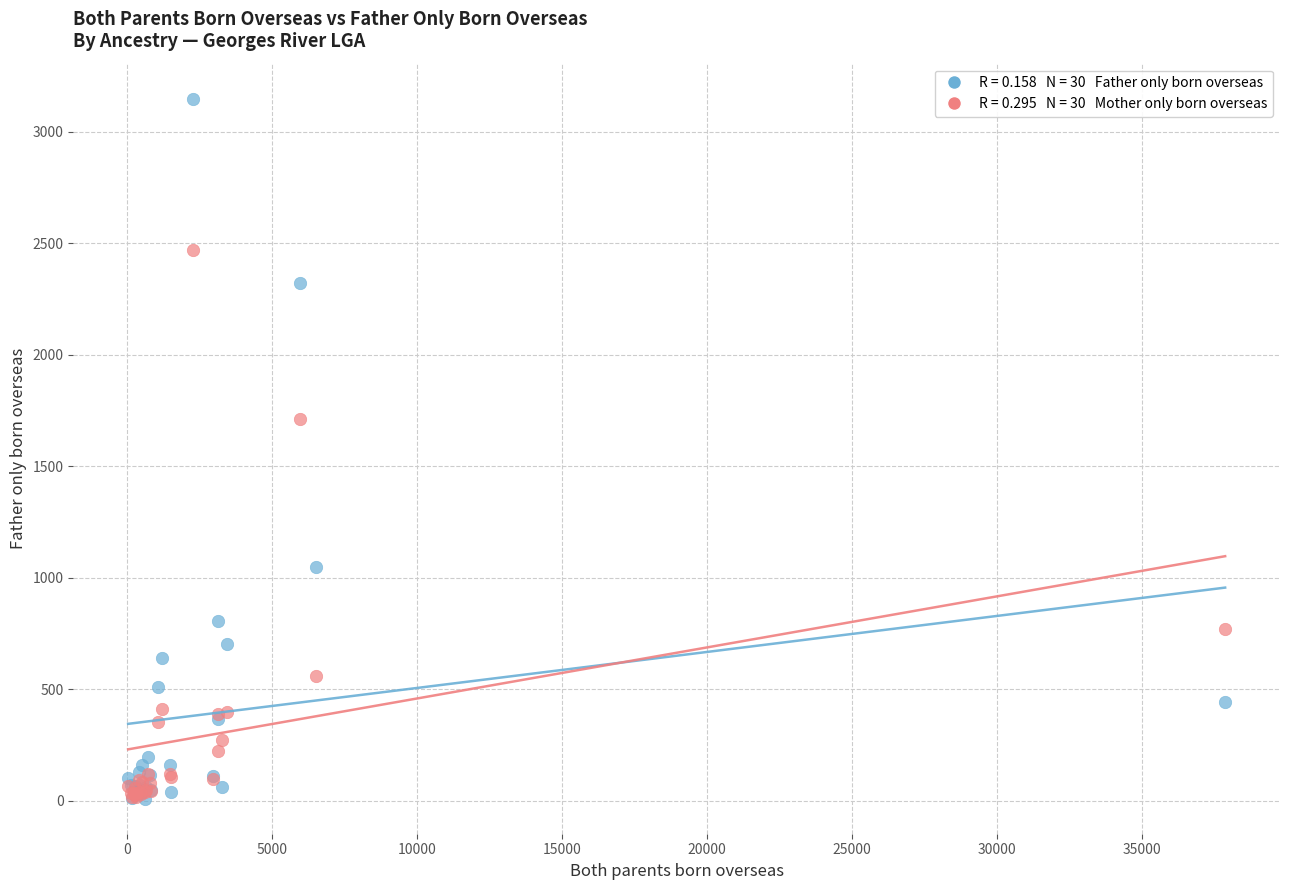

Across all series, what Y value is closest to 1579?

1712